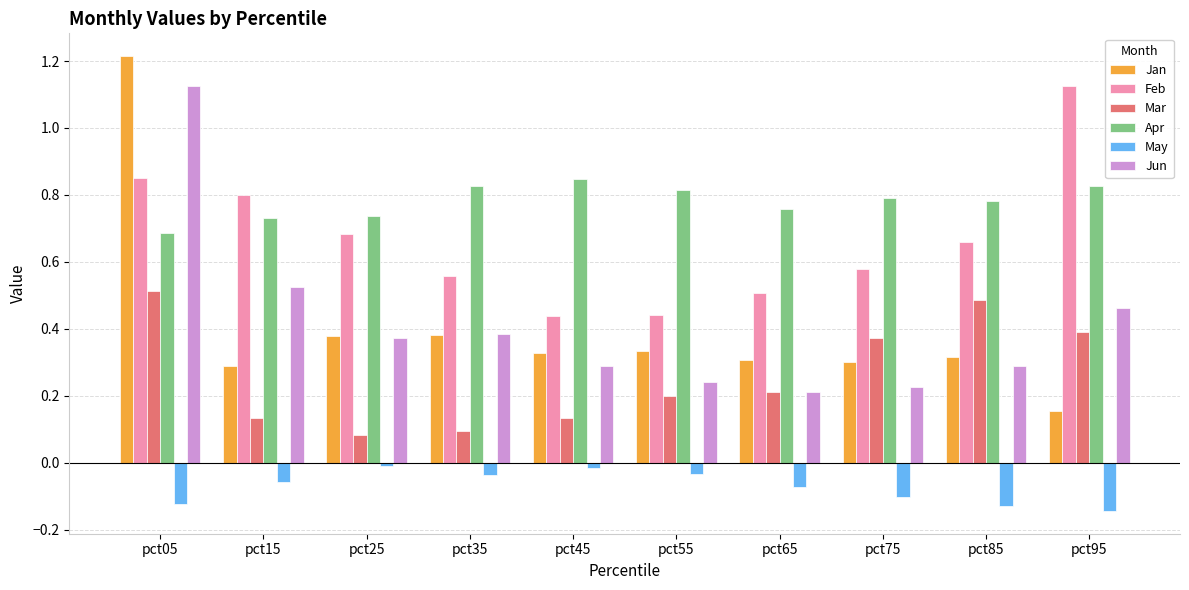

Which category has the lowest value in the Mar series?

pct25